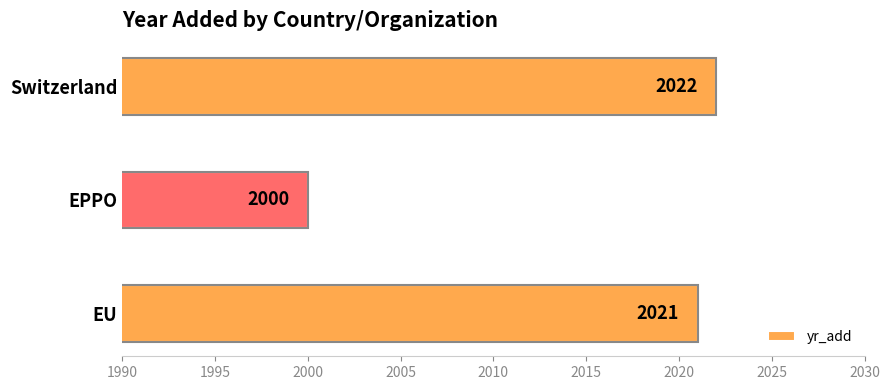

Reading top to bottom, extract all data points from this chart.

2022	2000	2021